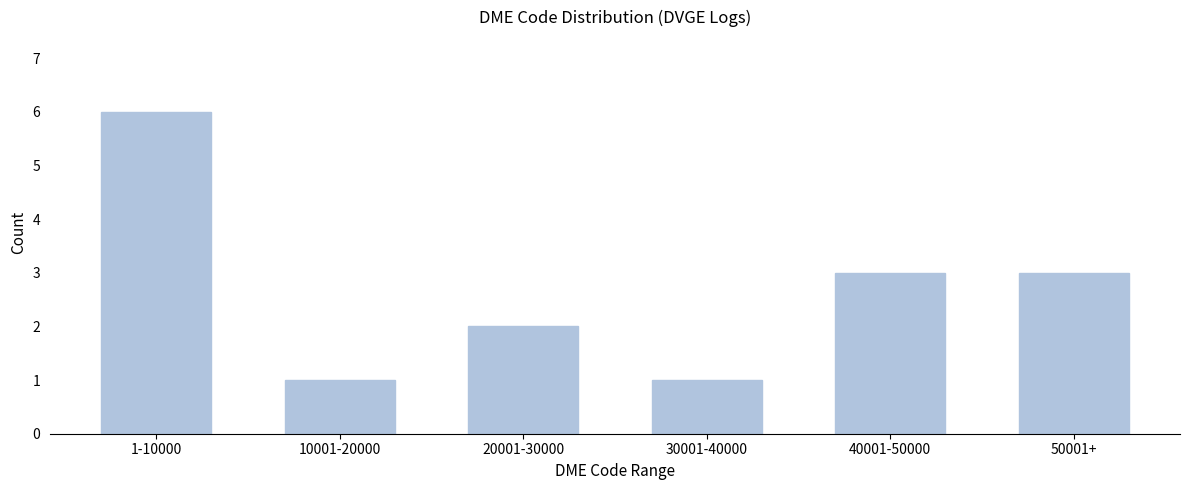

Reading left to right, what are all the values shown in this chart?

6	1	2	1	3	3